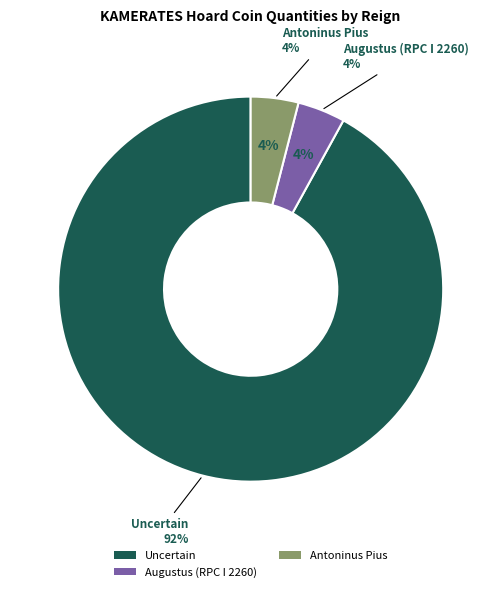

Which category accounts for the majority?

Uncertain